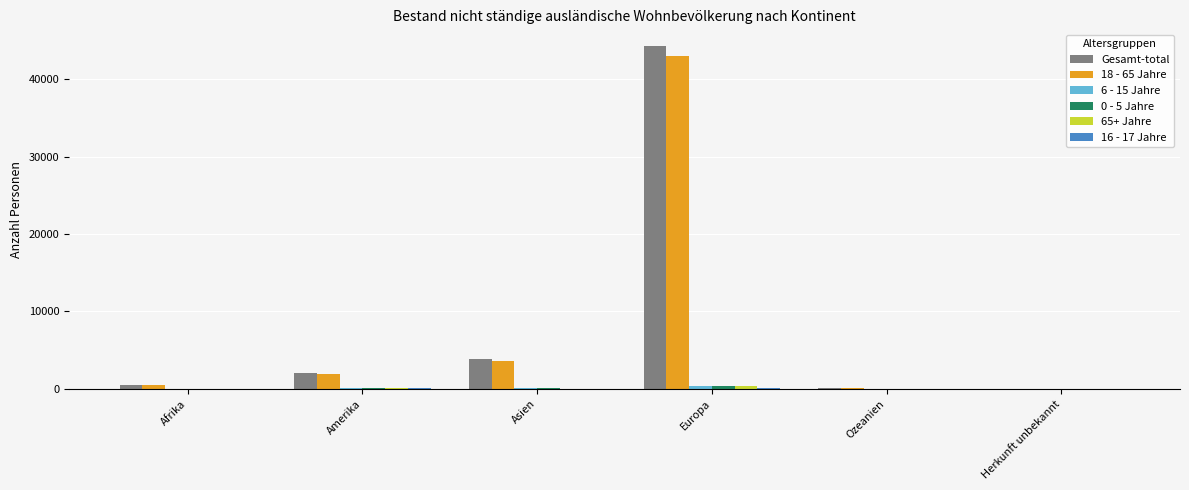

What is the sum of all Gesamt-total values?

50787